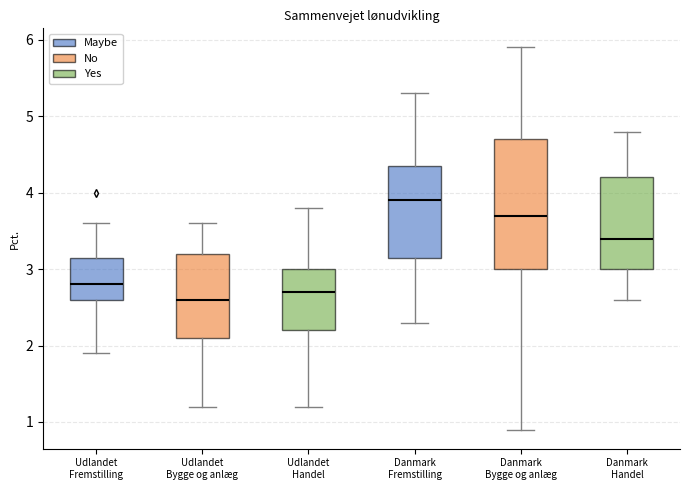

Where is the upper edge of the box for Udlandet Handel on the y-axis? The values are not printed on the chart, so give them approximately, as read against the axis.

3.0